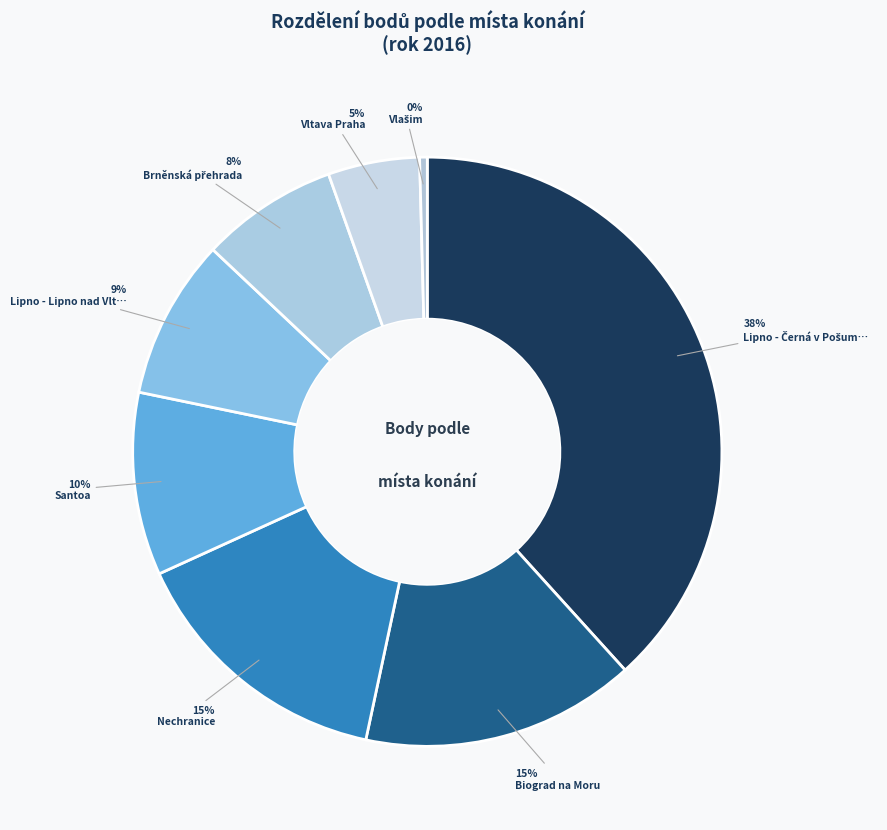

How many segments does this pie chart have?

8